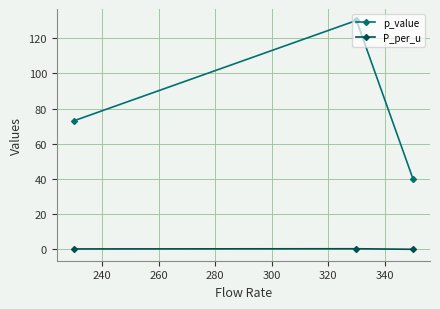

Which series has the largest range (max minus min)?

p_value